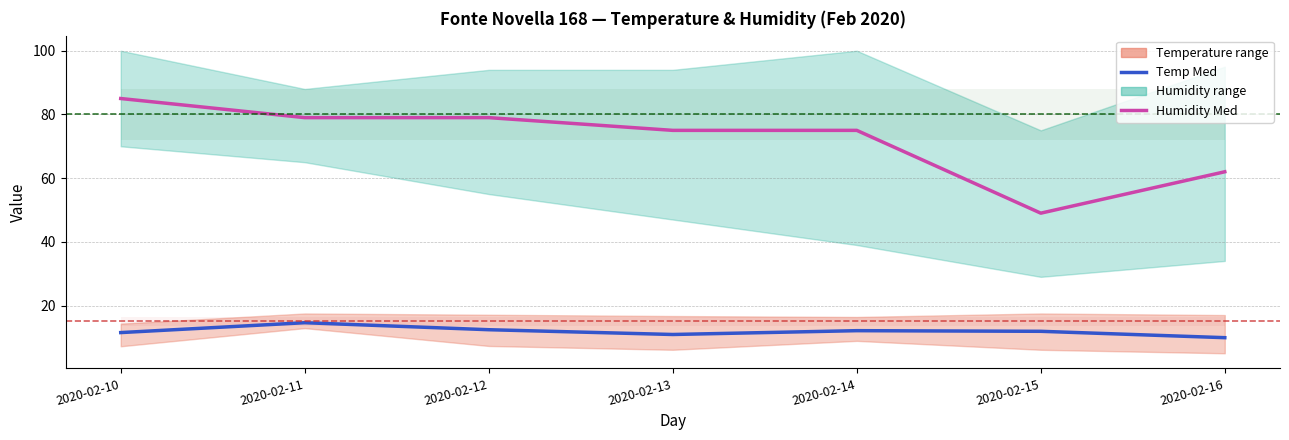

What is the sum of all Temp Med values?

83.3